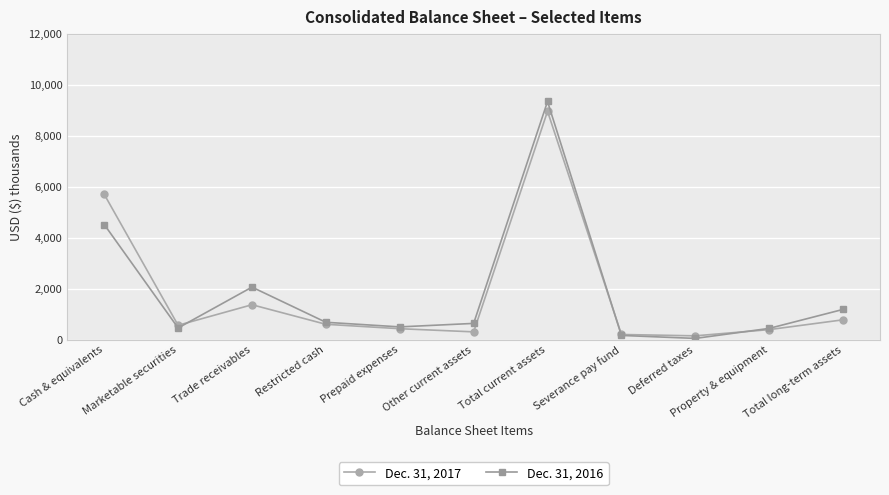

Is this an area chart (filled region under the line)?

No